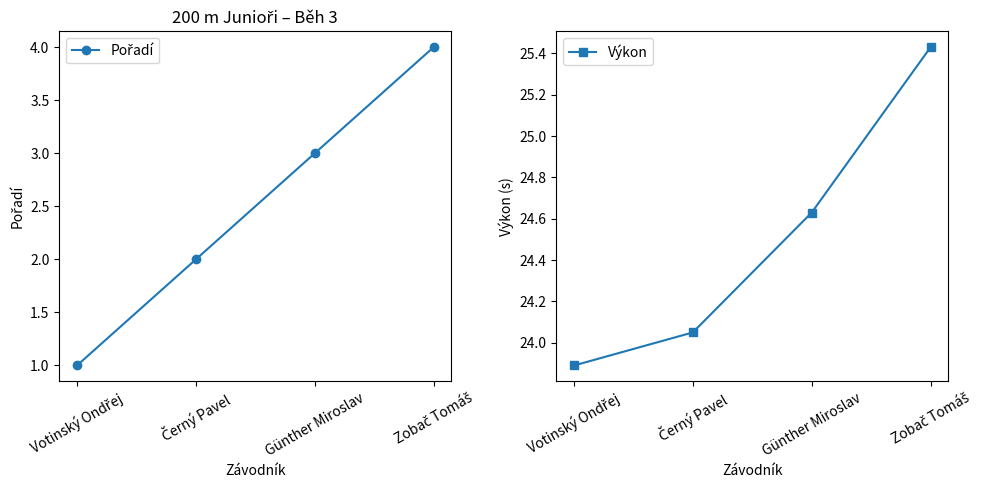

What are all the series names shown in the legend?

Pořadí, Výkon